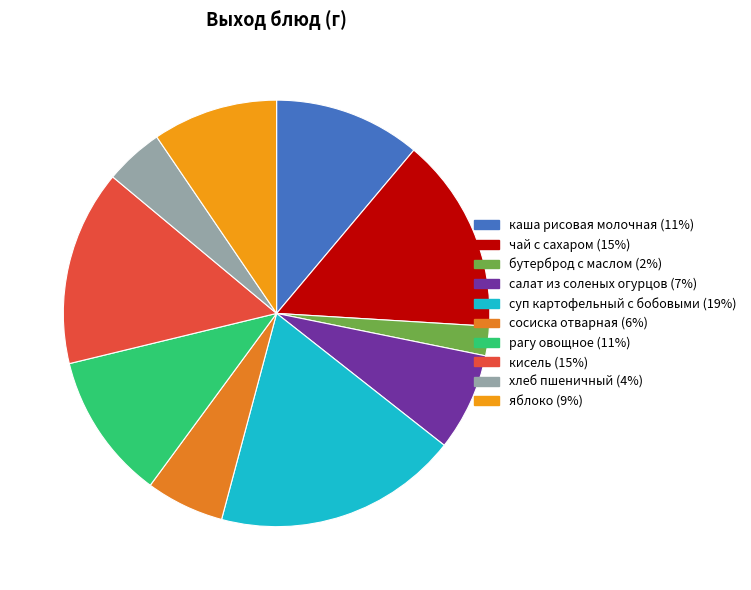

The каша рисовая молочная slice represents 11% of the pie. True or false?

True